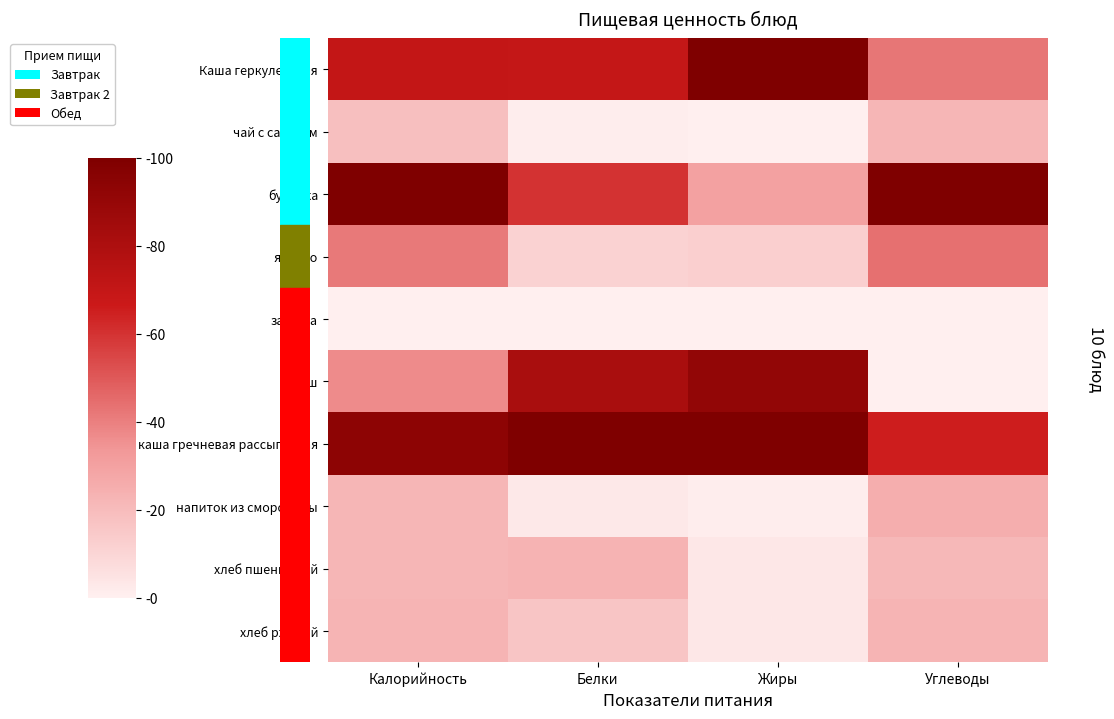

What is the difference between the highest and lowest values at Жиры?

100.0